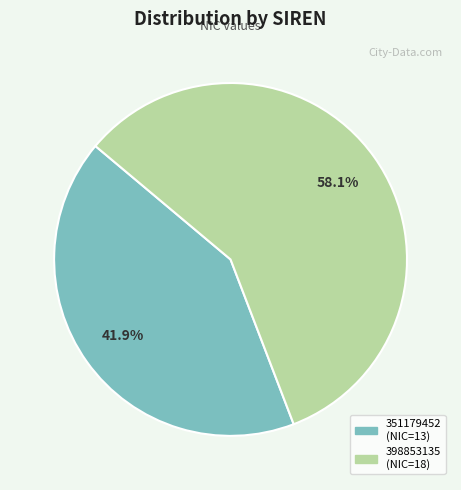

True or false: 398853135 accounts for 58% of the total.

True